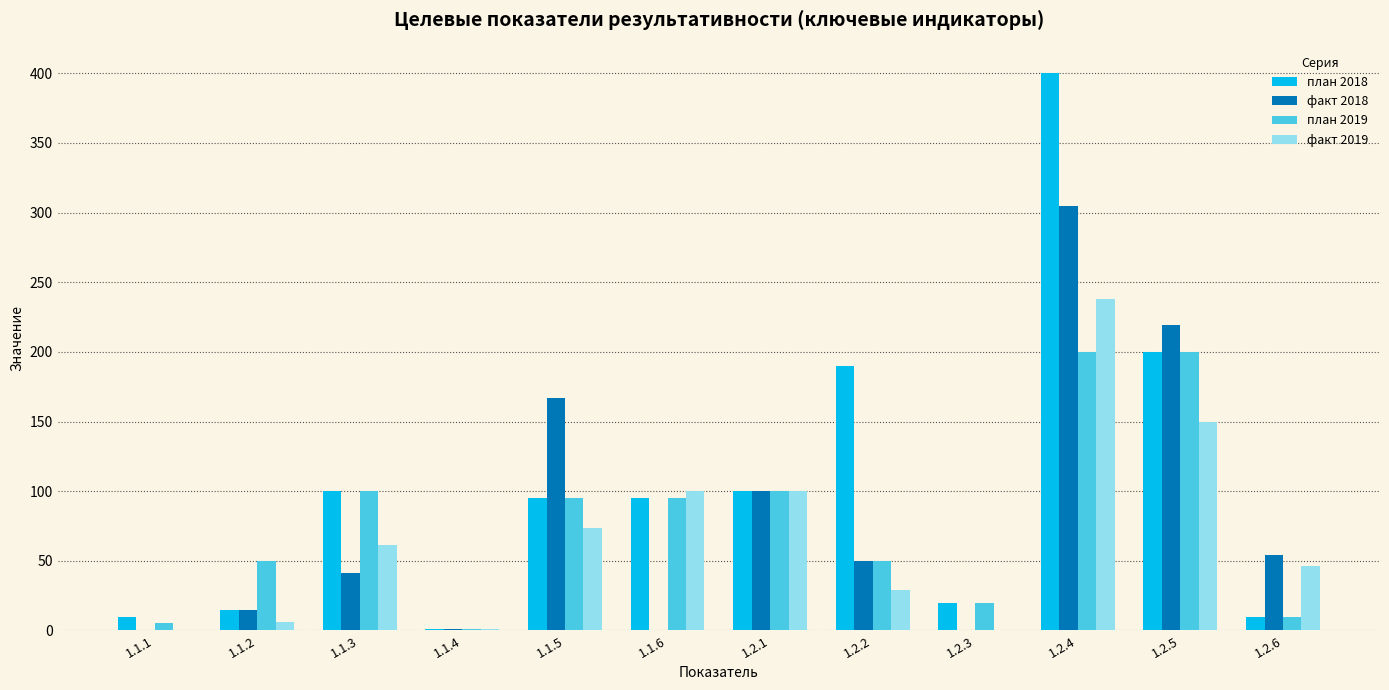

What is the total value across all series at 1.2.2?

319.0